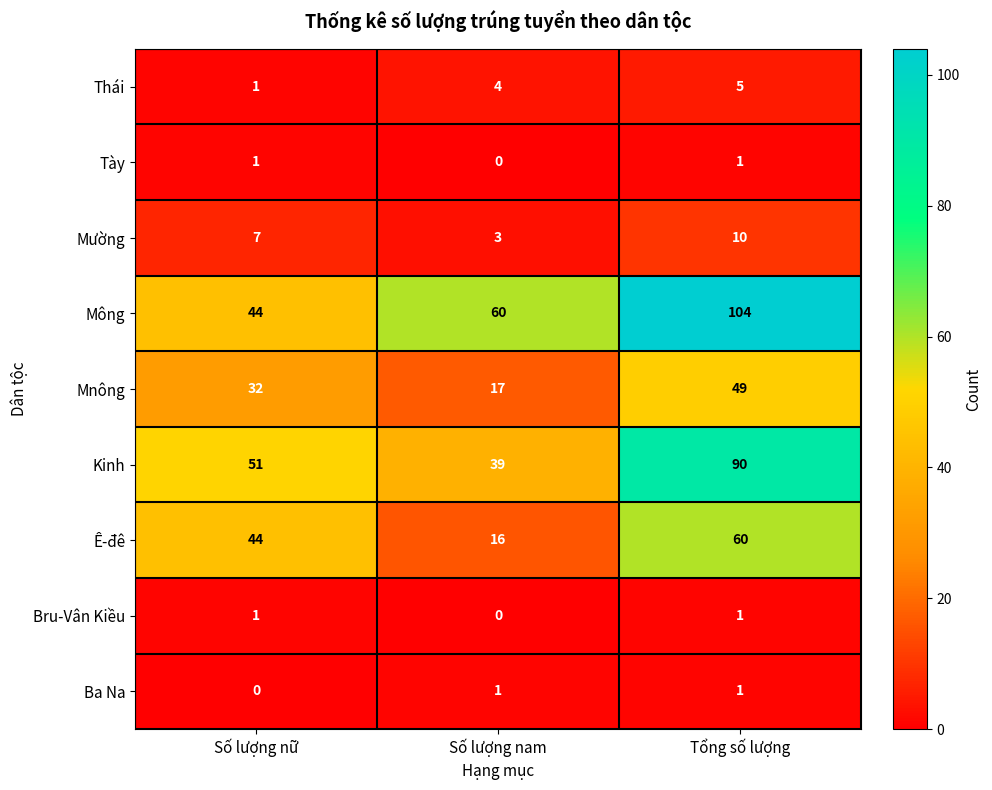

Count the number of categories in the chart.

3